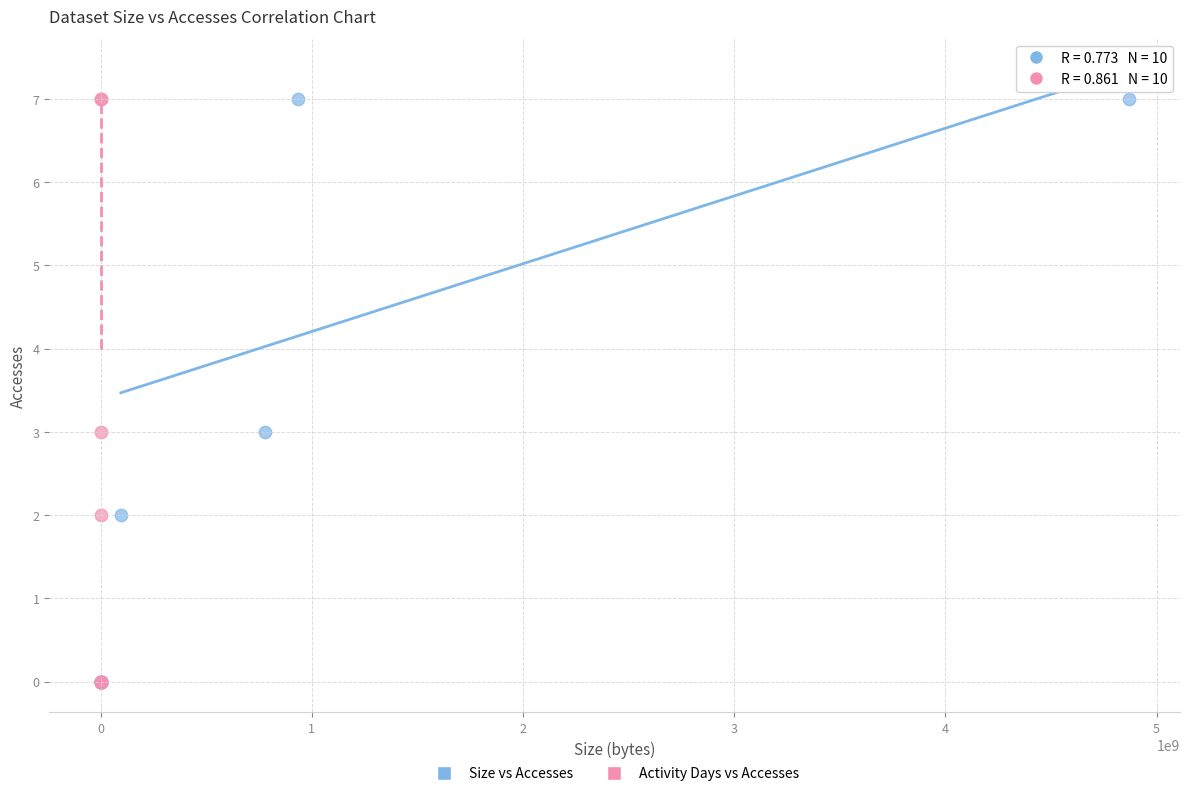

What are all the series names shown in the legend?

Size vs Accesses, Activity Days vs Accesses